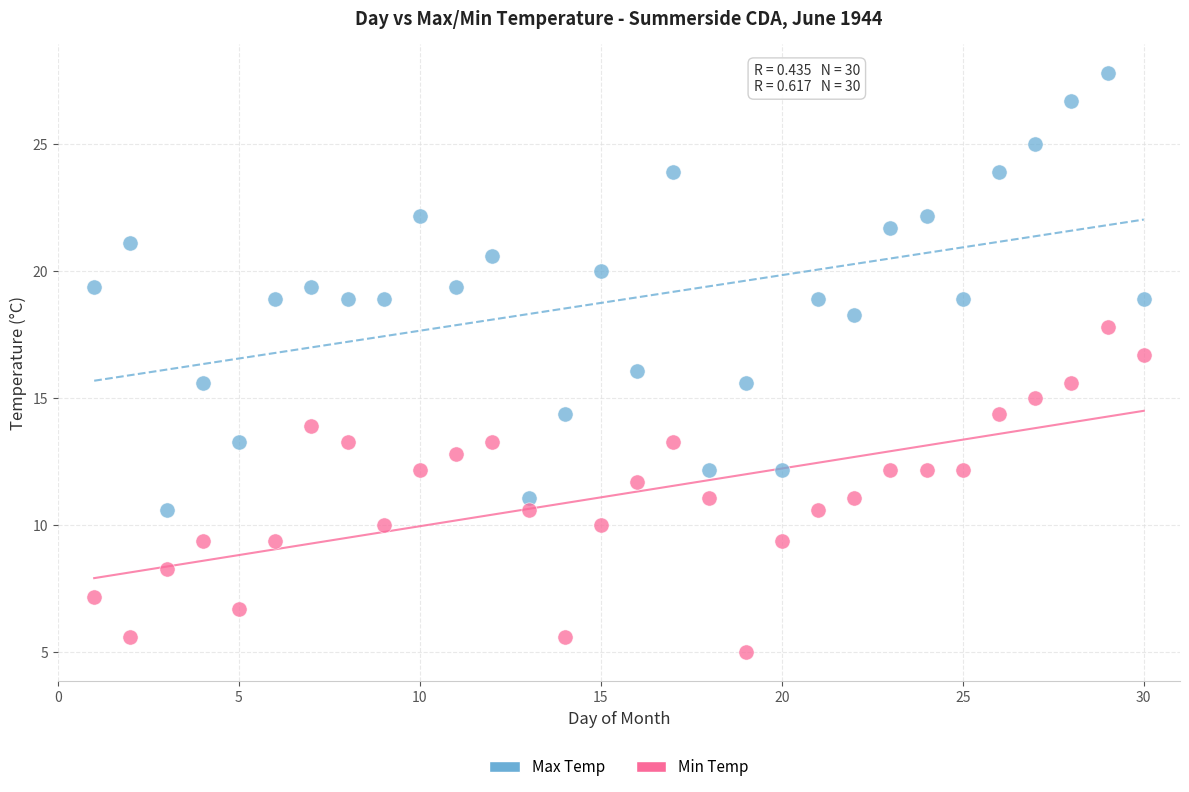

Across all data points, what is the range of X values (max minus min)?

29.0